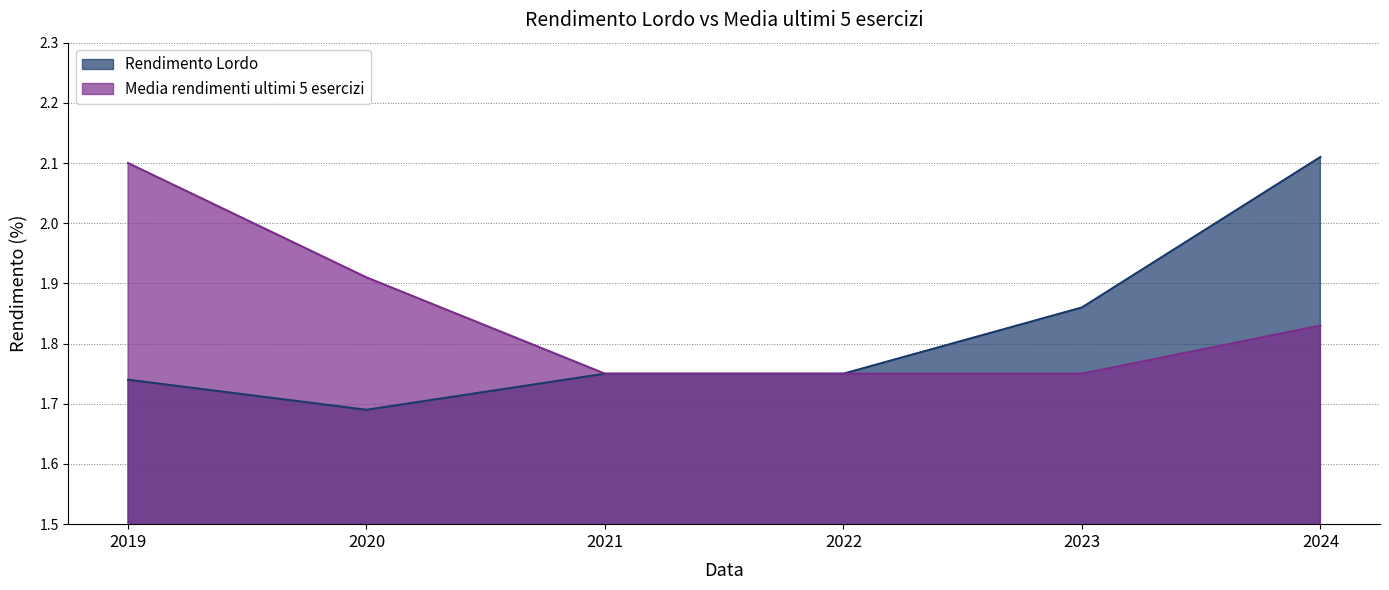

How many interior local valleys does the Rendimento Lordo series have?

1